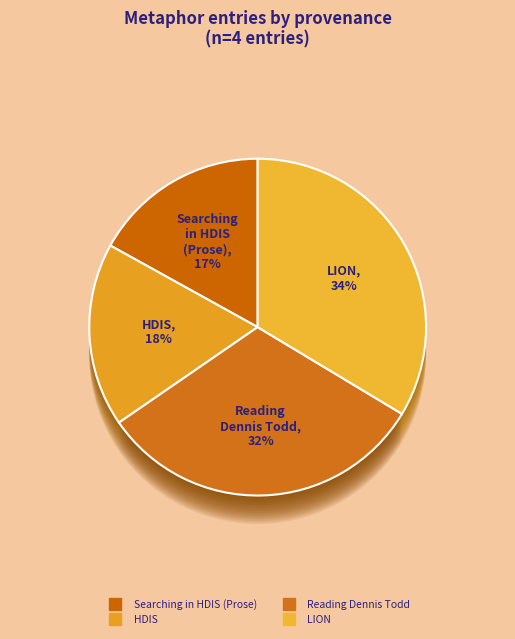

Is there a majority slice in this chart?

No